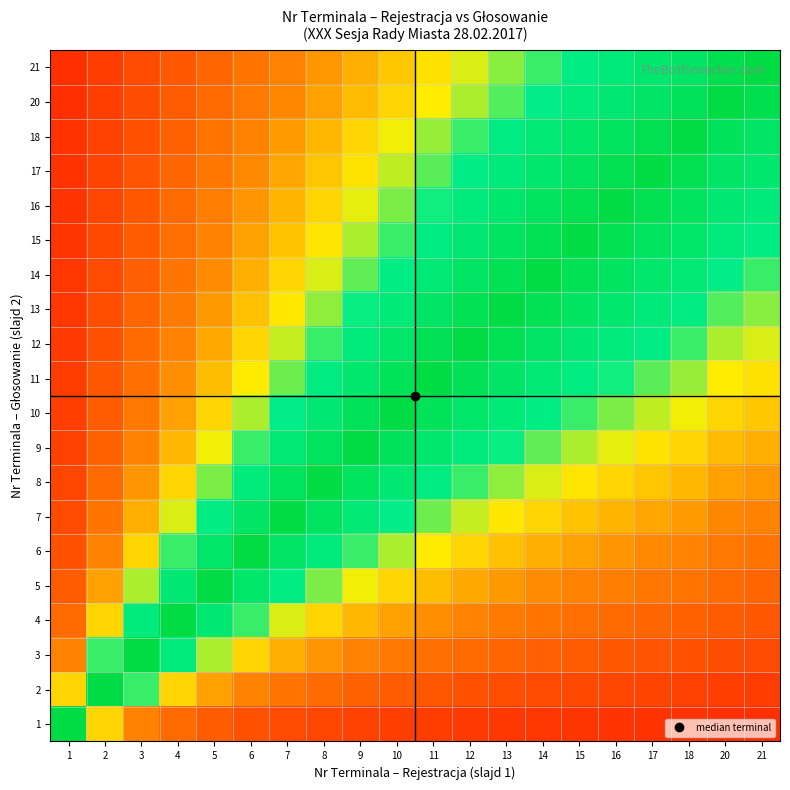

At 13, list the series in order from smallest to largest.

1, 2, 3, 4, 5, 6, 7, 8, 21, 20, 9, 18, 17, 10, 16, 11, 15, 12, 14, 13